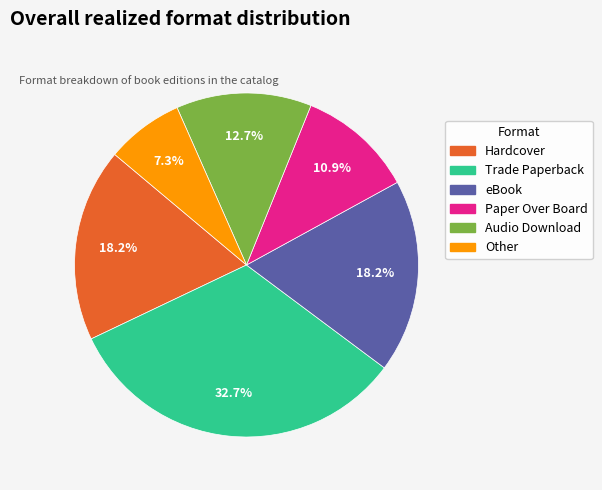

To the nearest percent, what is the average slice percentage?

17%